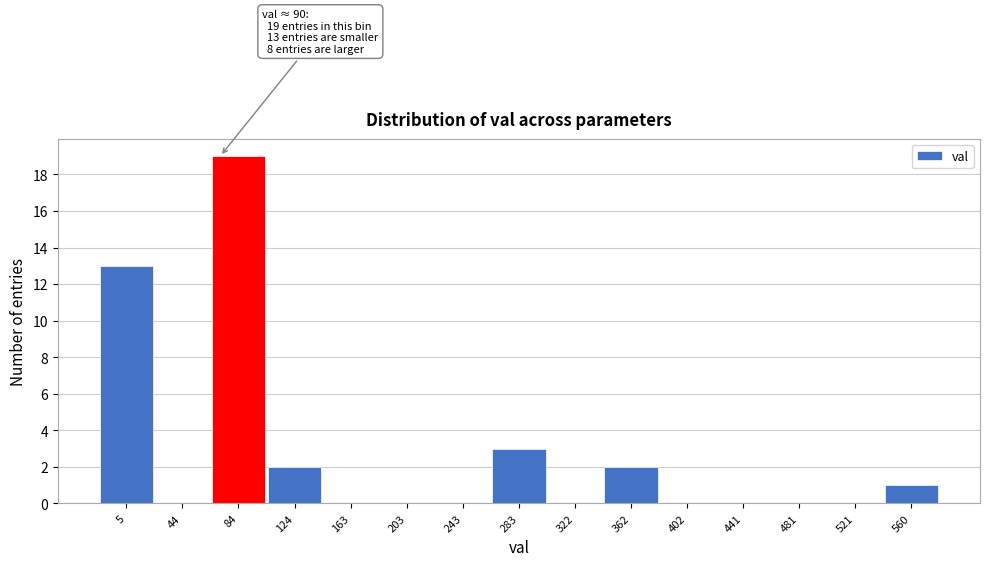

Reading right to left, extract all data points from this chart.

560=1	521=0	481=0	441=0	402=0	362=2	322=0	283=3	243=0	203=0	163=0	124=2	84=19	44=0	5=13